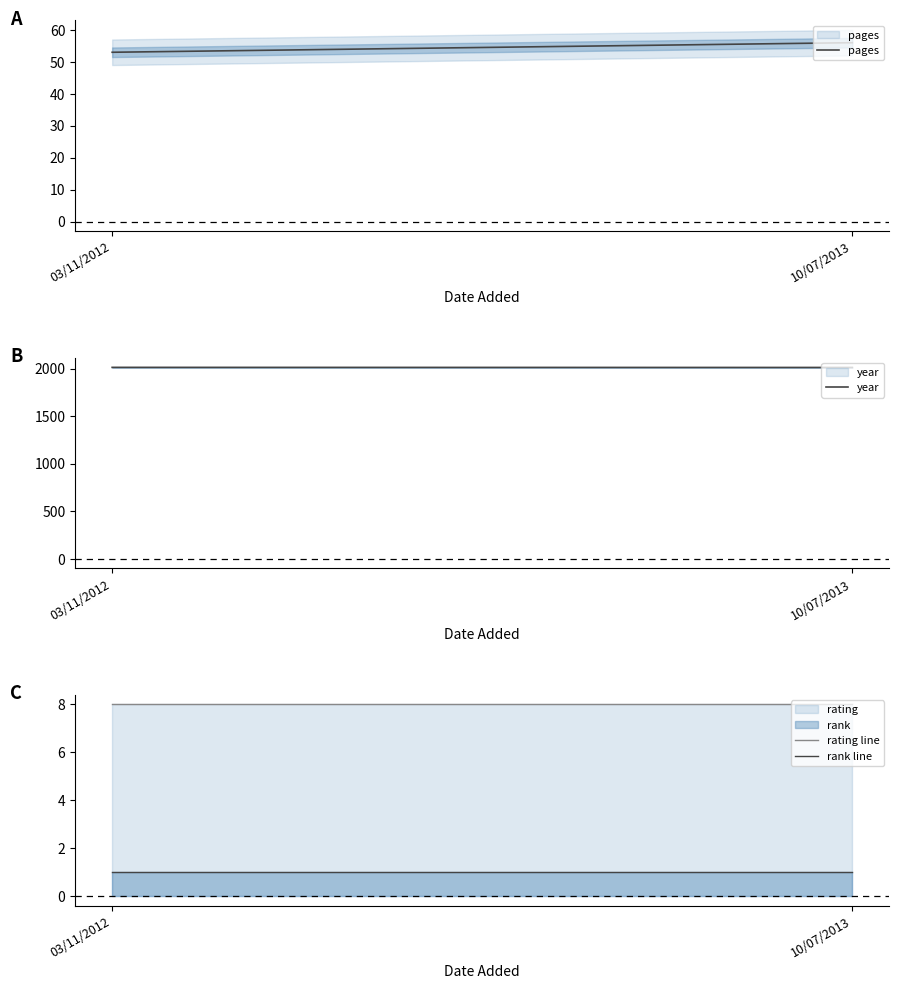

What is the lowest value of the rank line series?

1